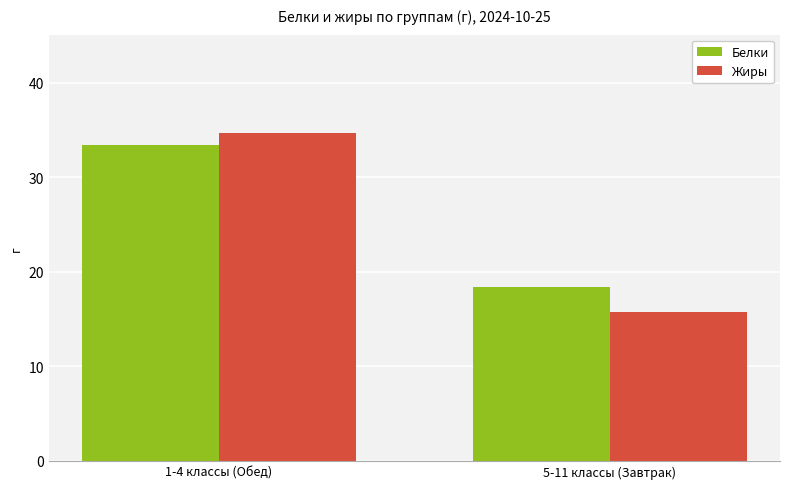

The value of Белки at 1-4 классы (Обед) is 33.5. True or false?

True